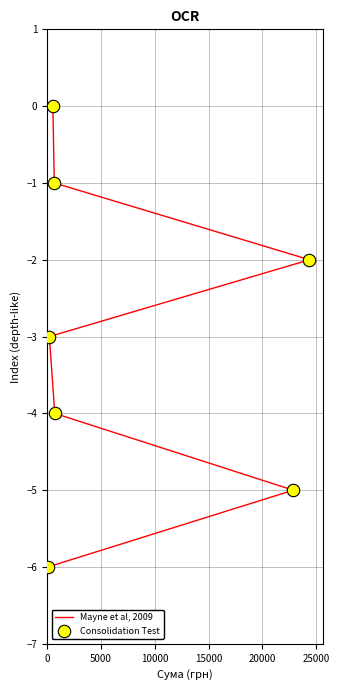

What are all the series names shown in the legend?

Маyne et al, 2009, Consolidation Test